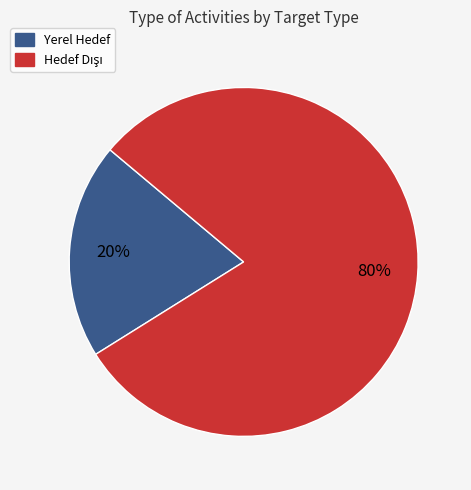

What is the smallest slice in the pie chart?

Yerel Hedef